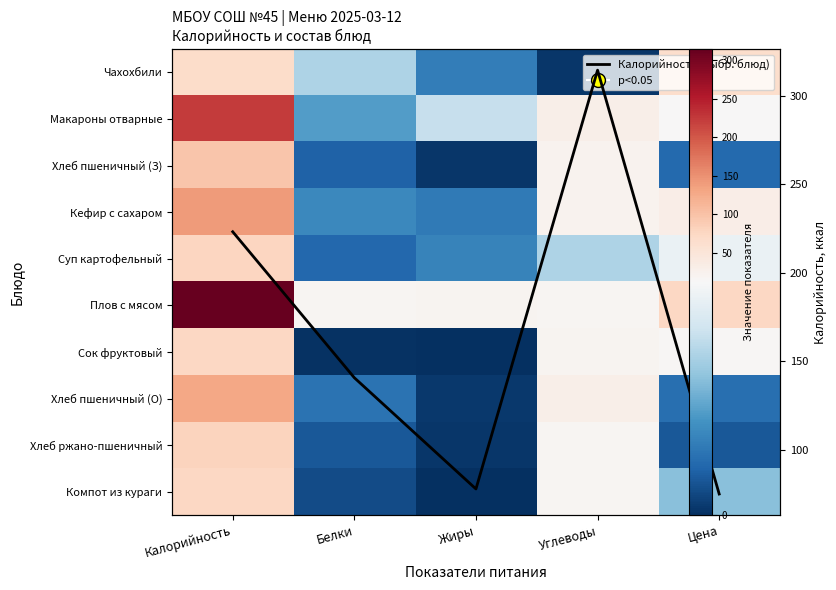

What is the maximum value for Хлеб ржано-пшеничный?

78.3